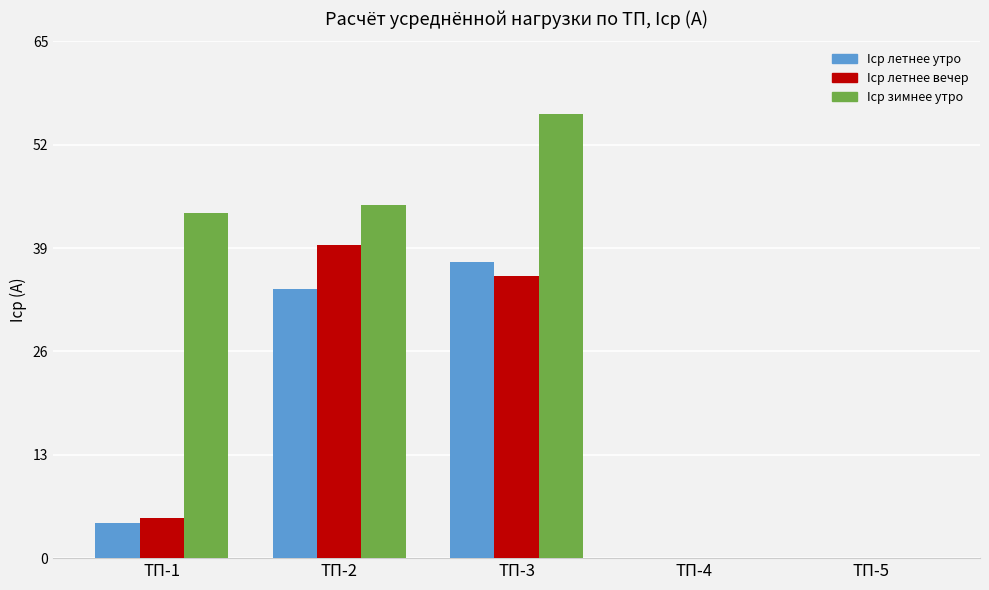

True or false: Iср летнее вечер has a value of 39.4 at ТП-2.

True